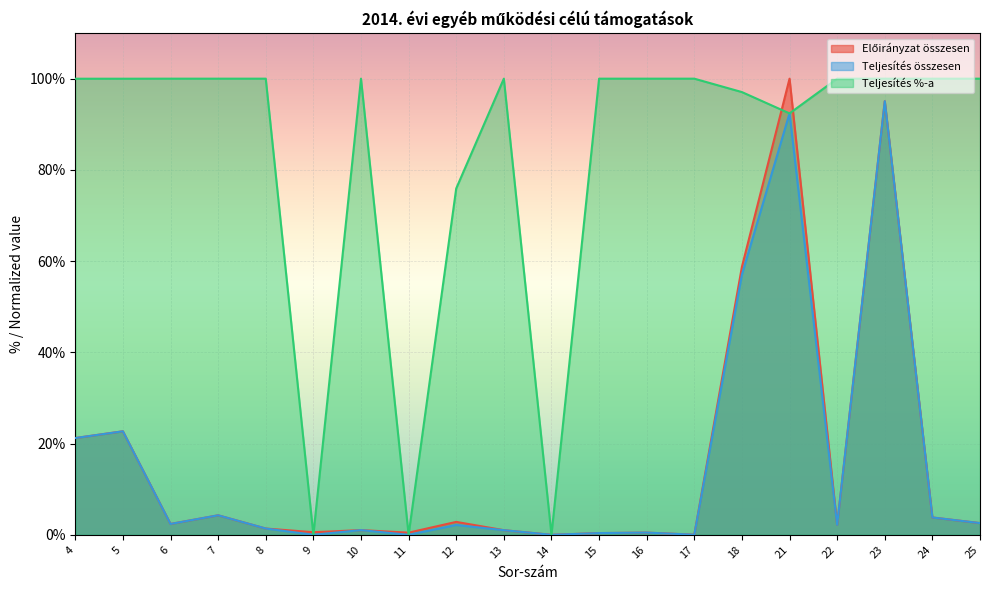

Reading left to right, what are all the values shown in this chart?

Előirányzat összesen: 4=21.2	5=22.7	6=2.4	7=4.3	8=1.4	9=0.6	10=1.0	11=0.5	12=2.8	13=1.0	14=0.0	15=0.4	16=0.5	17=0.0	18=58.8	21=100.0	22=2.2	23=95.1	24=3.8	25=2.6
Teljesítés összesen: 4=21.2	5=22.7	6=2.4	7=4.3	8=1.4	9=0.0	10=1.0	11=0.0	12=2.2	13=1.0	14=0.0	15=0.4	16=0.5	17=0.0	18=57.0	21=92.4	22=2.2	23=95.1	24=3.8	25=2.6
Teljesítés %-a: 4=100.0	5=100.0	6=100.0	7=100.0	8=100.0	9=0.0	10=100.0	11=0.0	12=75.9	13=100.0	14=0.0	15=100.0	16=100.0	17=100.0	18=97.1	21=92.4	22=100.0	23=100.0	24=100.0	25=100.0